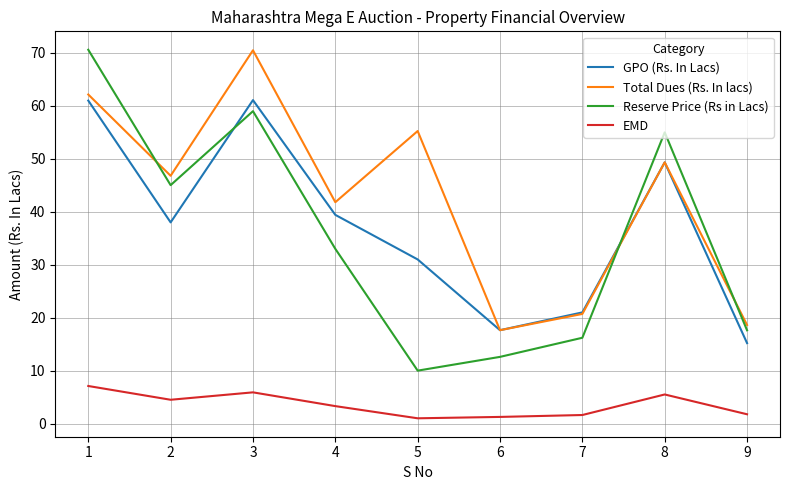

How many lines are shown in the chart?

4